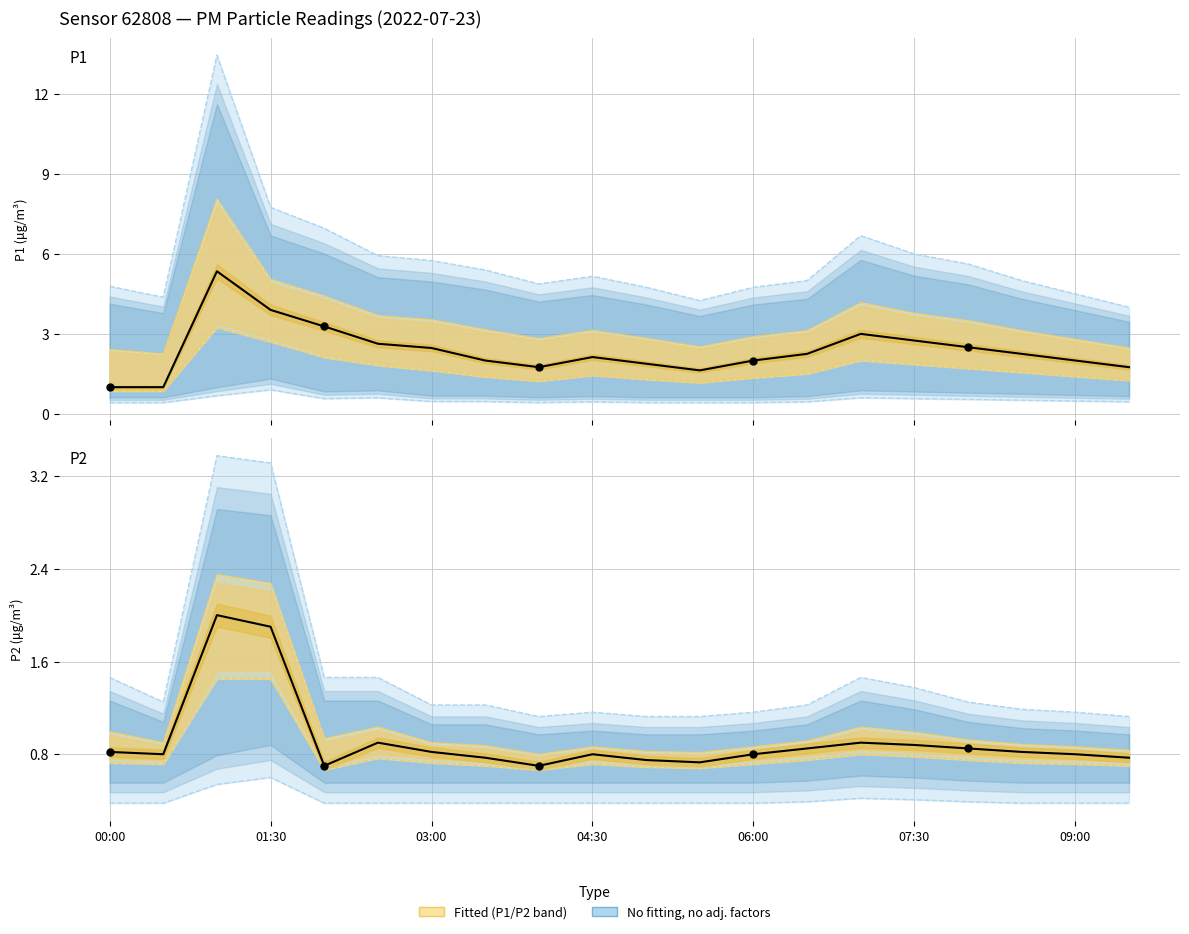

Is the value of P1 observed at 16 greater than the value of P2 observed at 09:00?

Yes